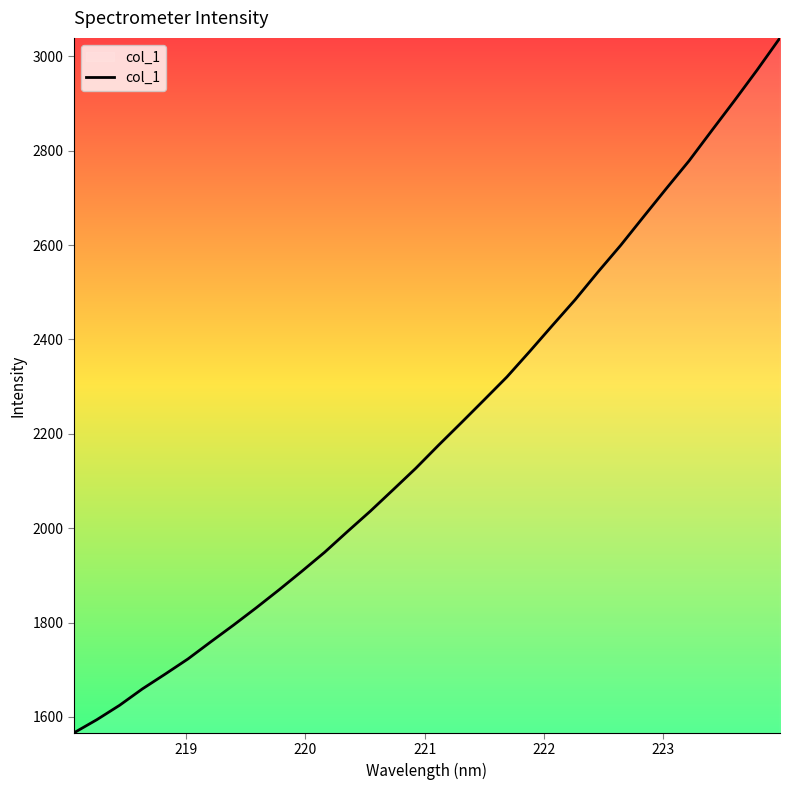

What is the greatest value displayed?

3039.4